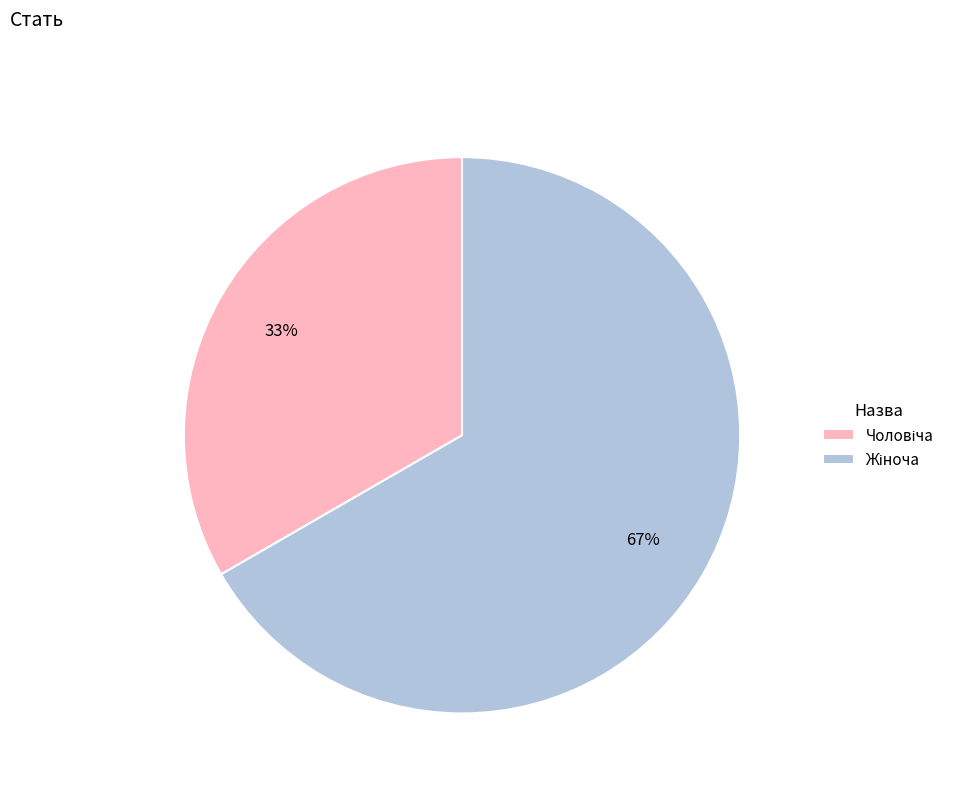

To the nearest percent, what is the average slice percentage?

50%